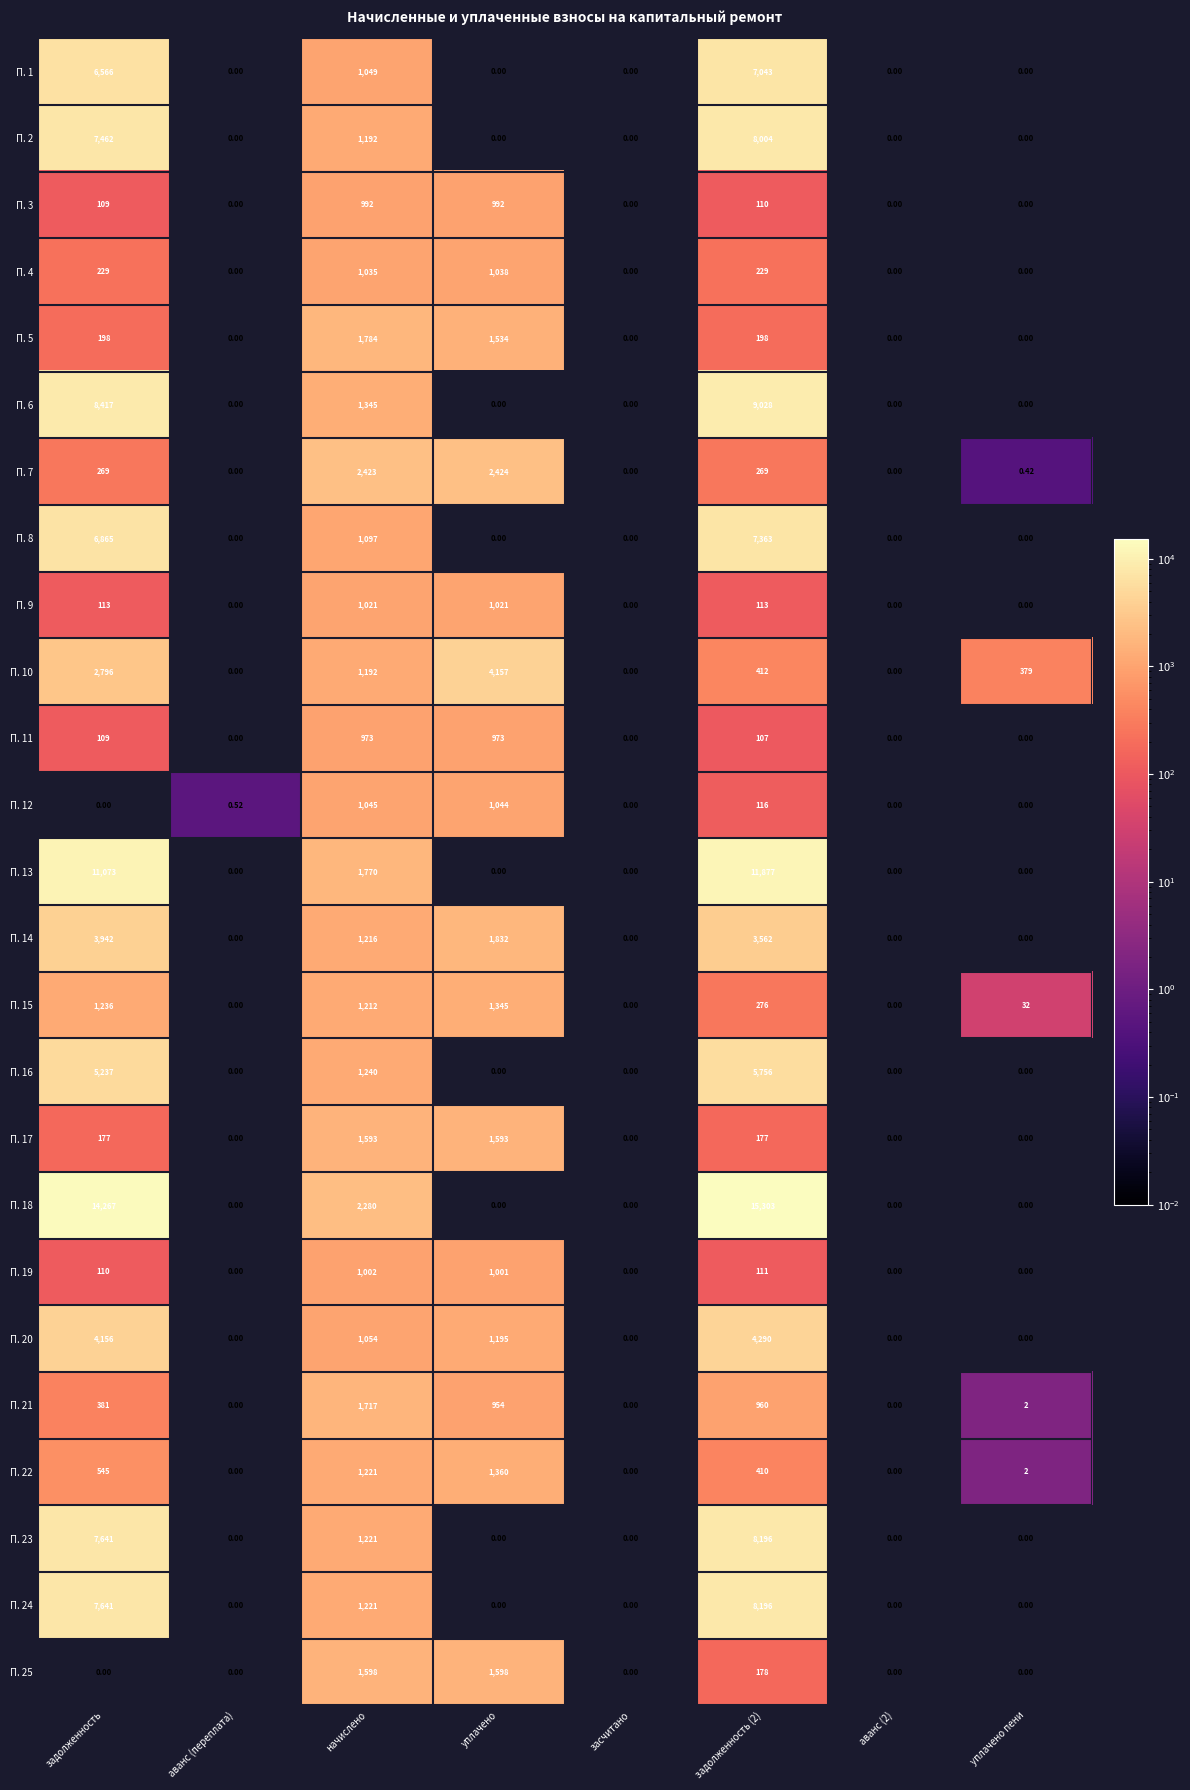

Is the value of П. 2 at задолженность (2) greater than the value of П. 9 at задолженность (2)?

Yes